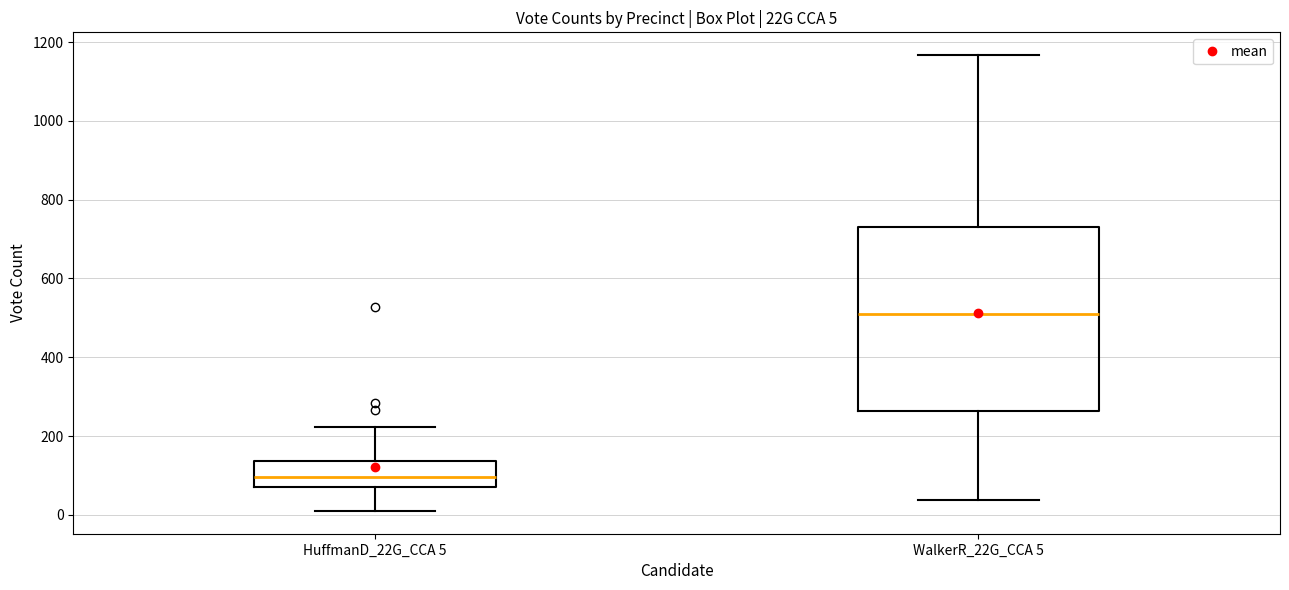

Comparing the boxes themselves (not the whiskers), which one is the tallest?

WalkerR_22G_CCA 5